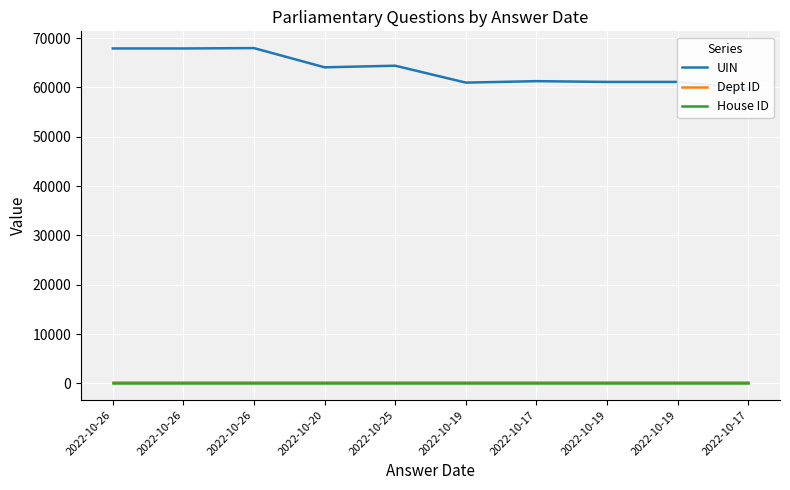

Rank the categories by UIN value from lowest to highest.

2022-10-17, 2022-10-19, 2022-10-19, 2022-10-19, 2022-10-17, 2022-10-20, 2022-10-25, 2022-10-26, 2022-10-26, 2022-10-26